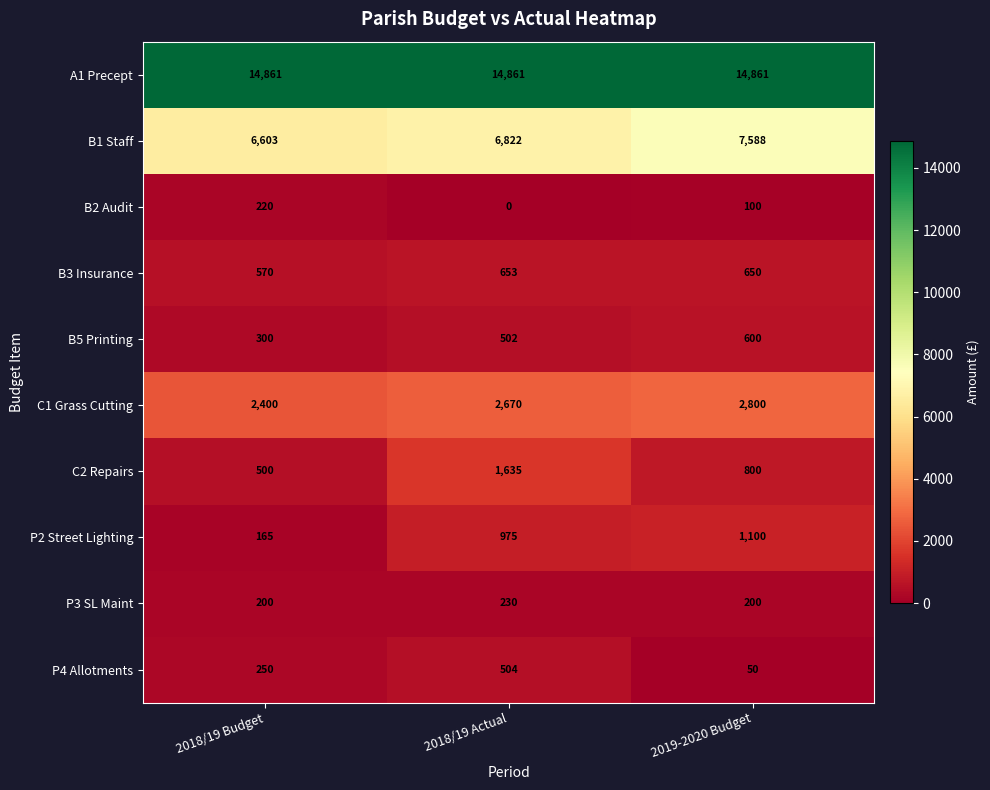

At which category is the sum across all series the highest?

2018/19 Actual